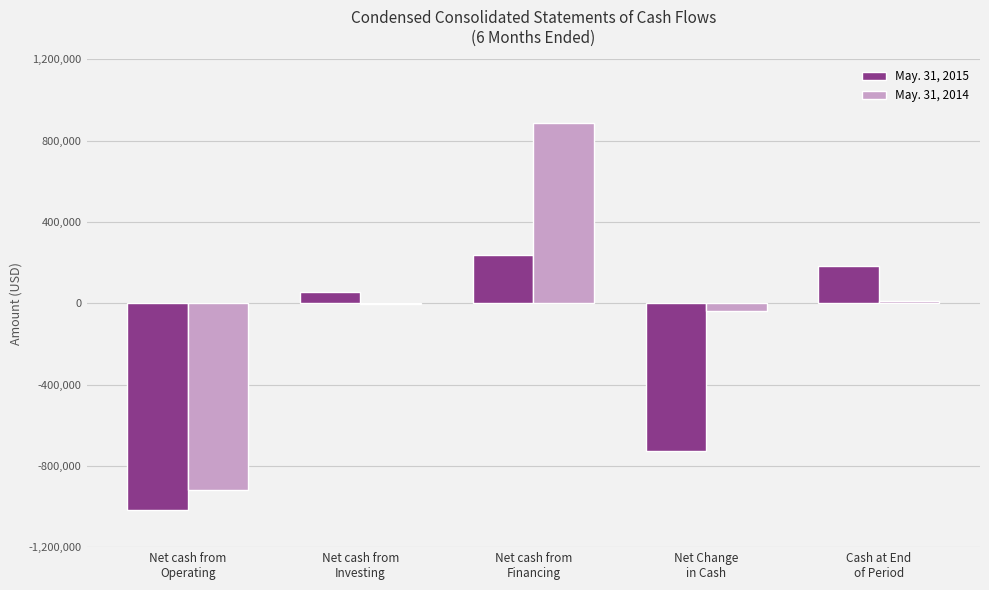

What is the sum of all May. 31, 2015 values?

-1265307